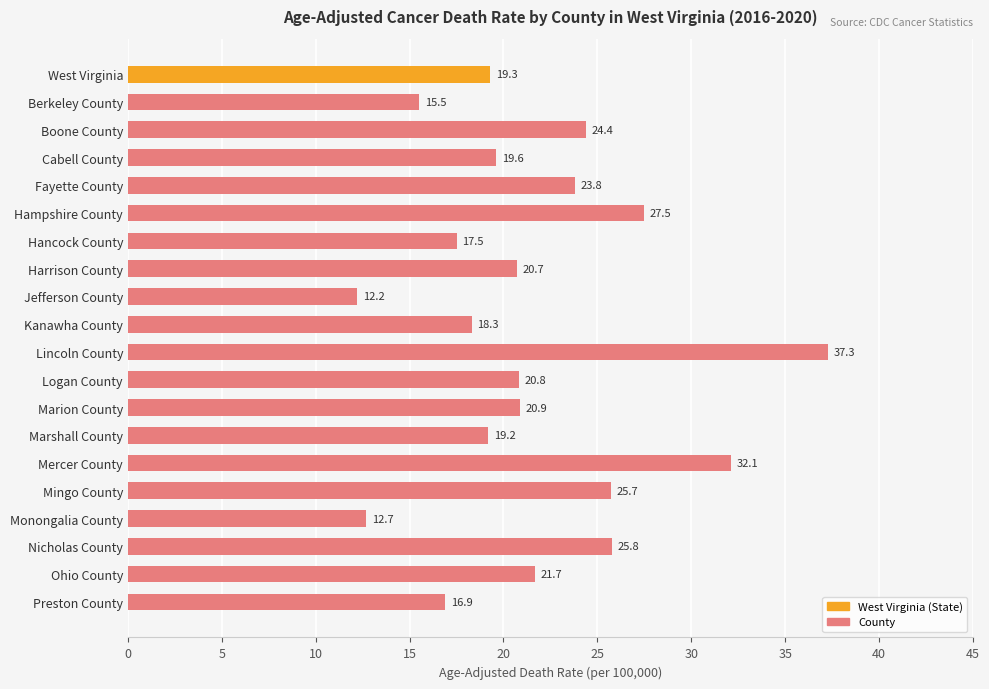

Approximately how many times larger is the value at Preston County compared to Berkeley County?

1.1